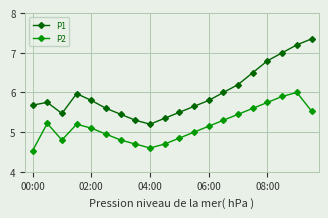

Which series has the largest total across all categories?

P1